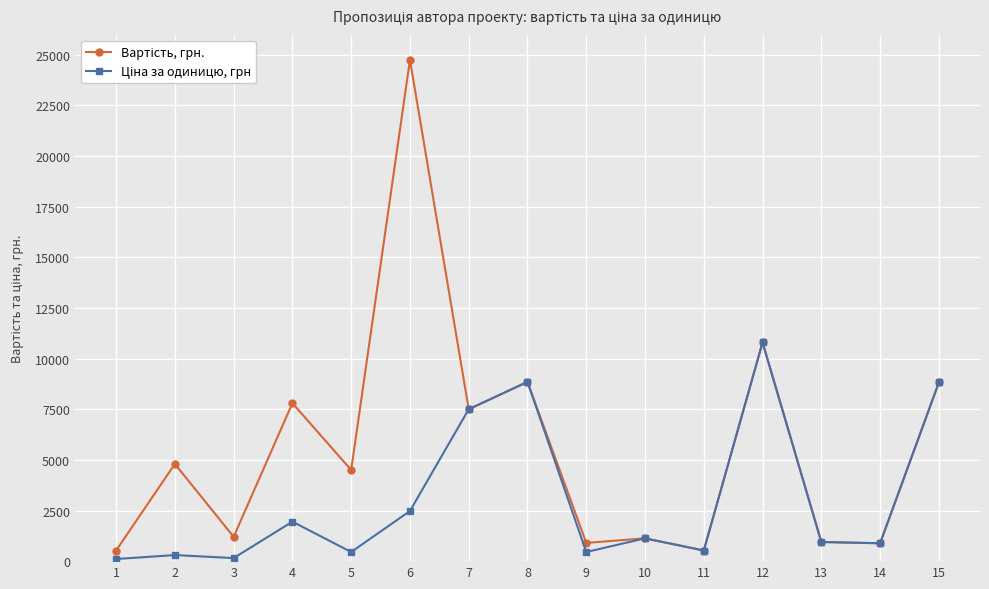

What is the greatest value displayed?

24750